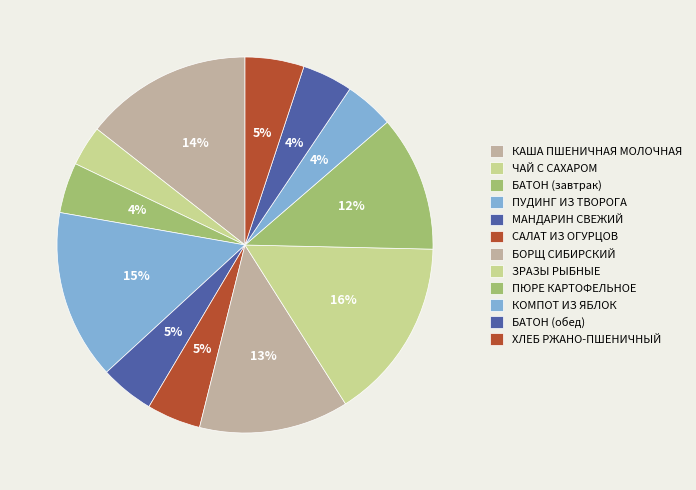

Count the number of slices in the pie.

12